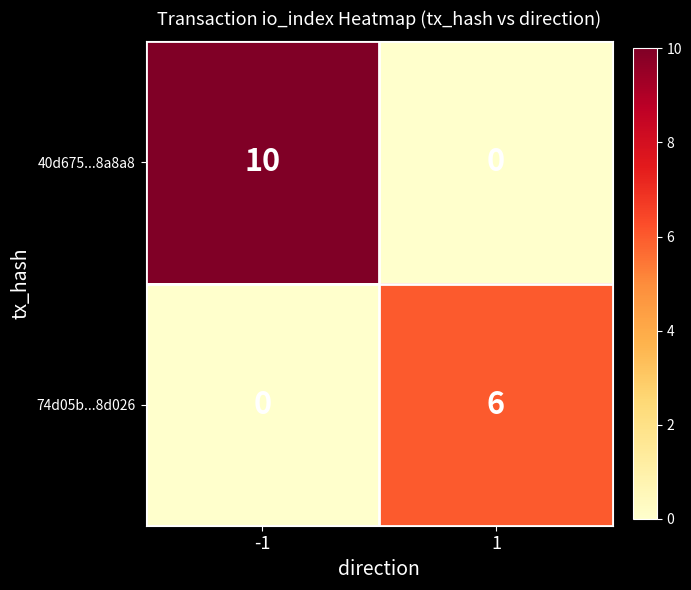

Which series changed the most between -1 and 1?

40d675...8a8a8